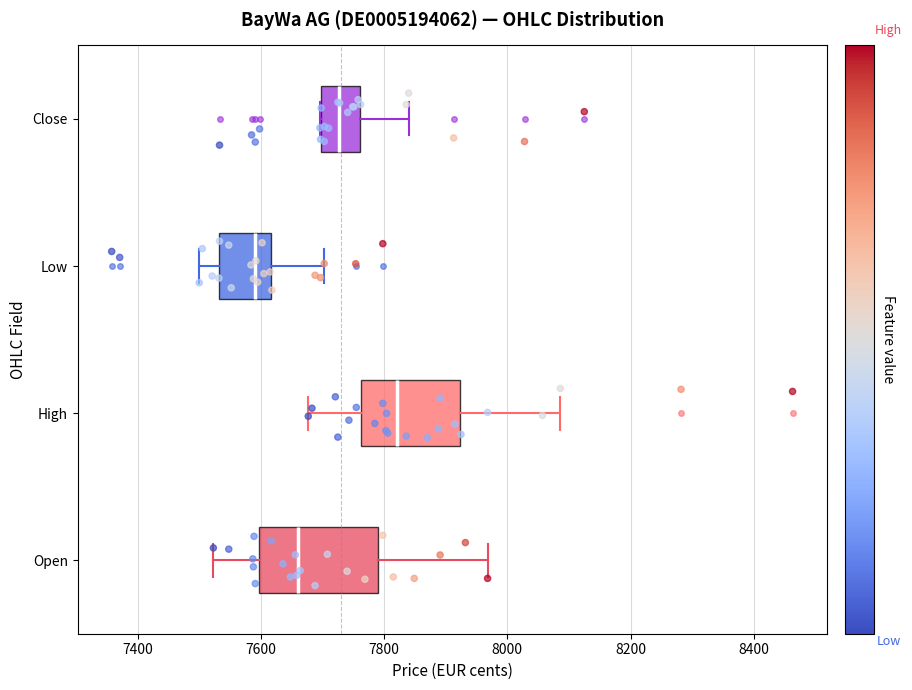

Comparing the boxes themselves (not the whiskers), which one is the widest?

Open